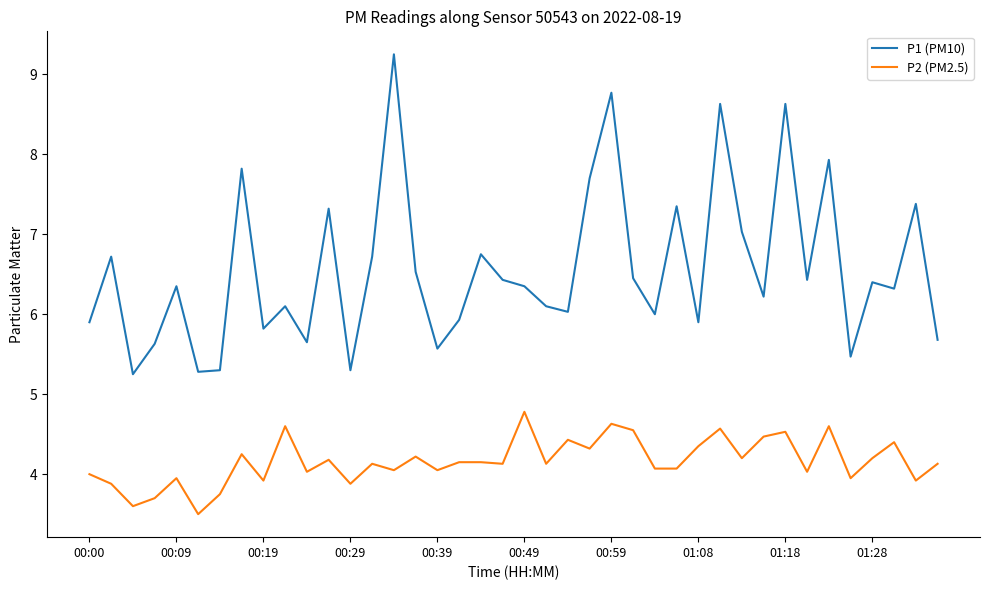

List the series in order of their overall mean, lowest first.

P2 (PM2.5), P1 (PM10)